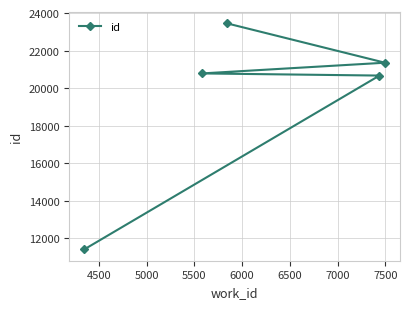

Reading right to left, transcribe all the data shown in this chart.

21351	20666	23449	20780	11401